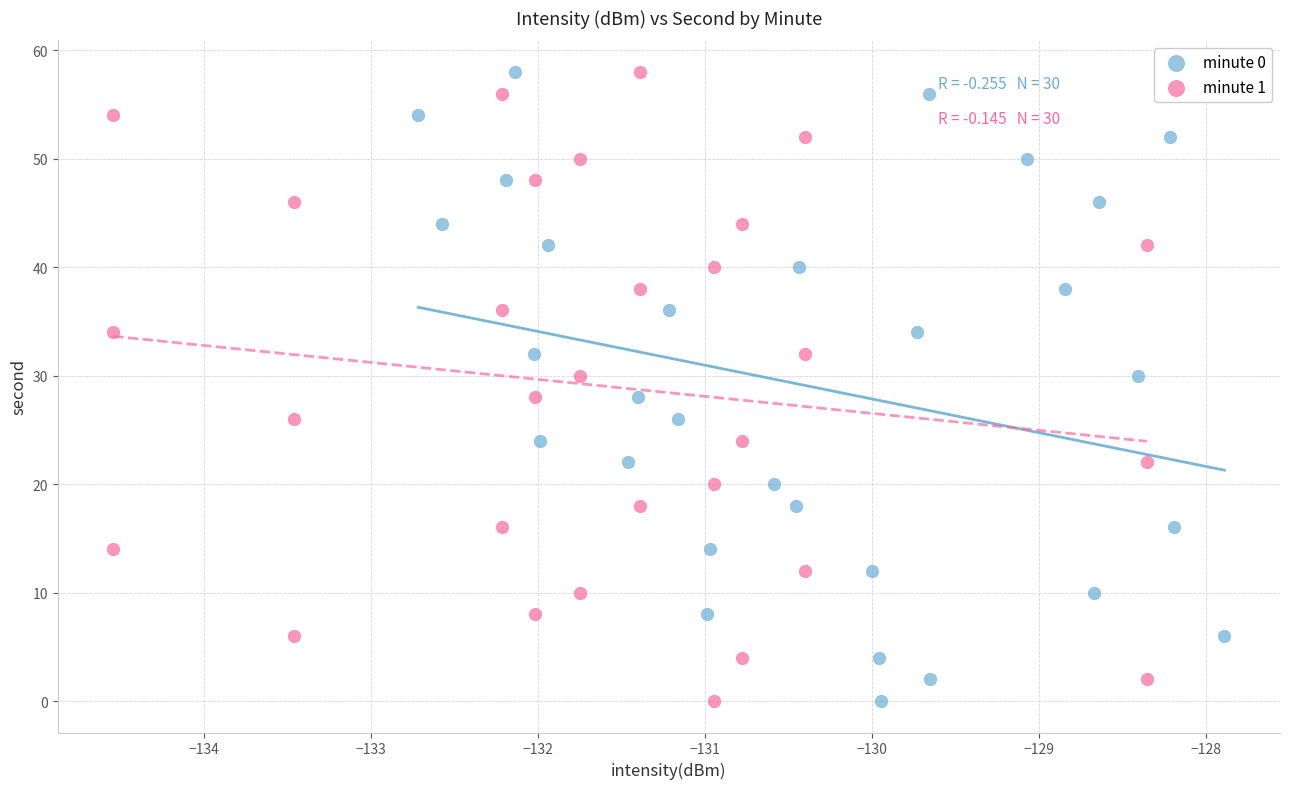

What are all the series names shown in the legend?

minute 0, minute 1